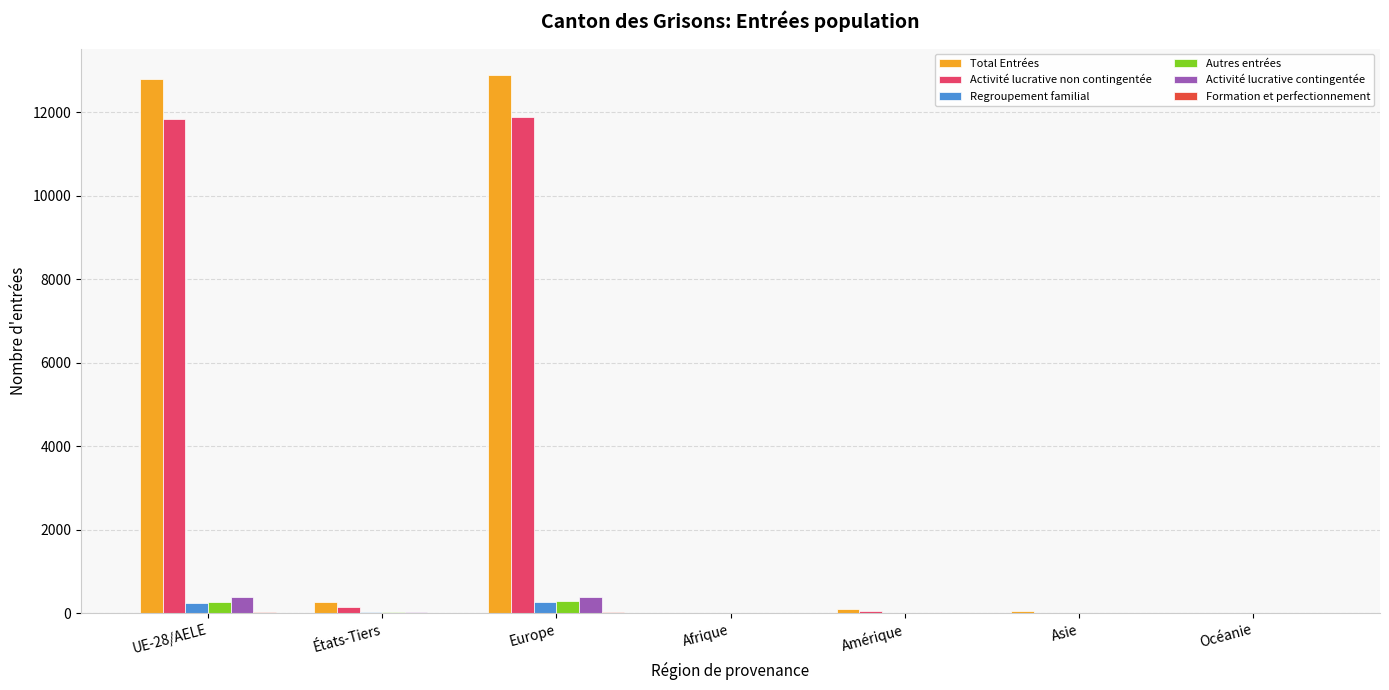

Which series has the largest total across all categories?

Total Entrées